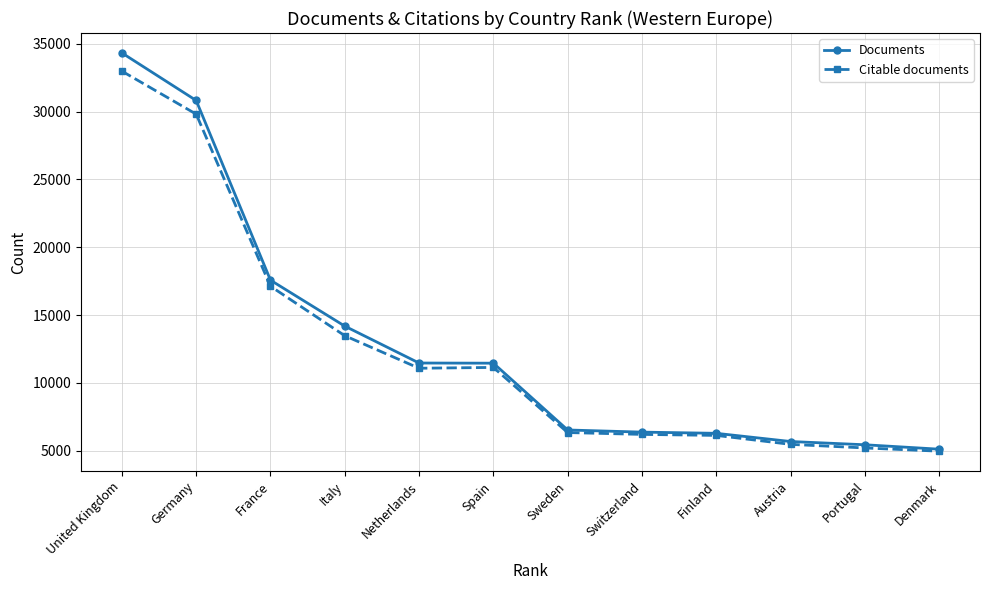

Rank the series by their average value, from highest to lowest.

Documents, Citable documents